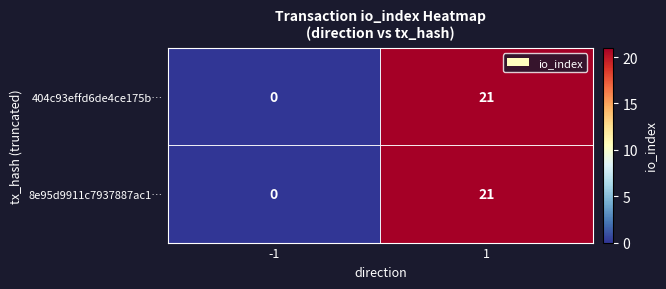

What is the total value across all series at 1?

42